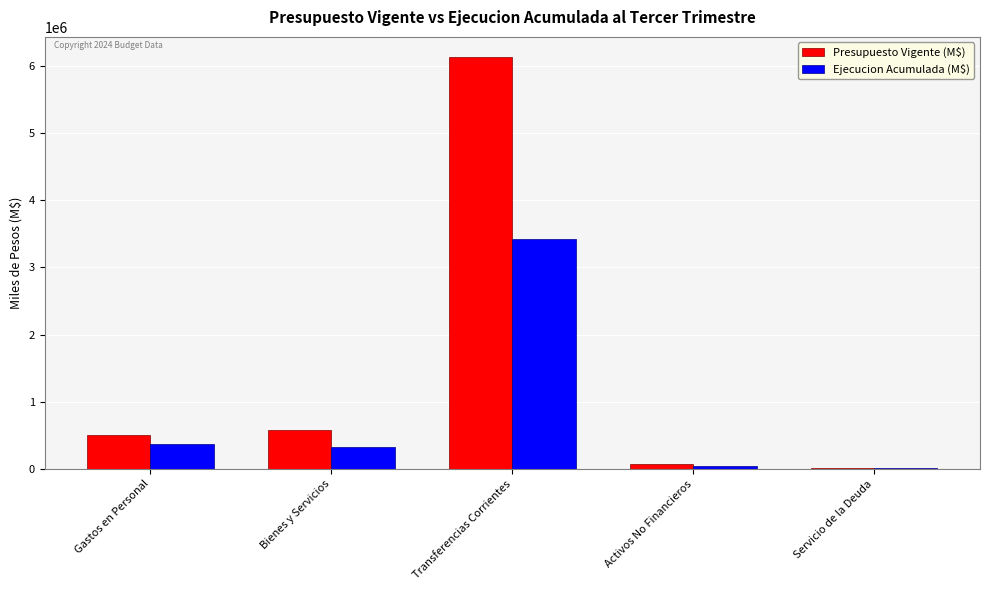

At which category is the sum across all series the highest?

Transferencias Corrientes